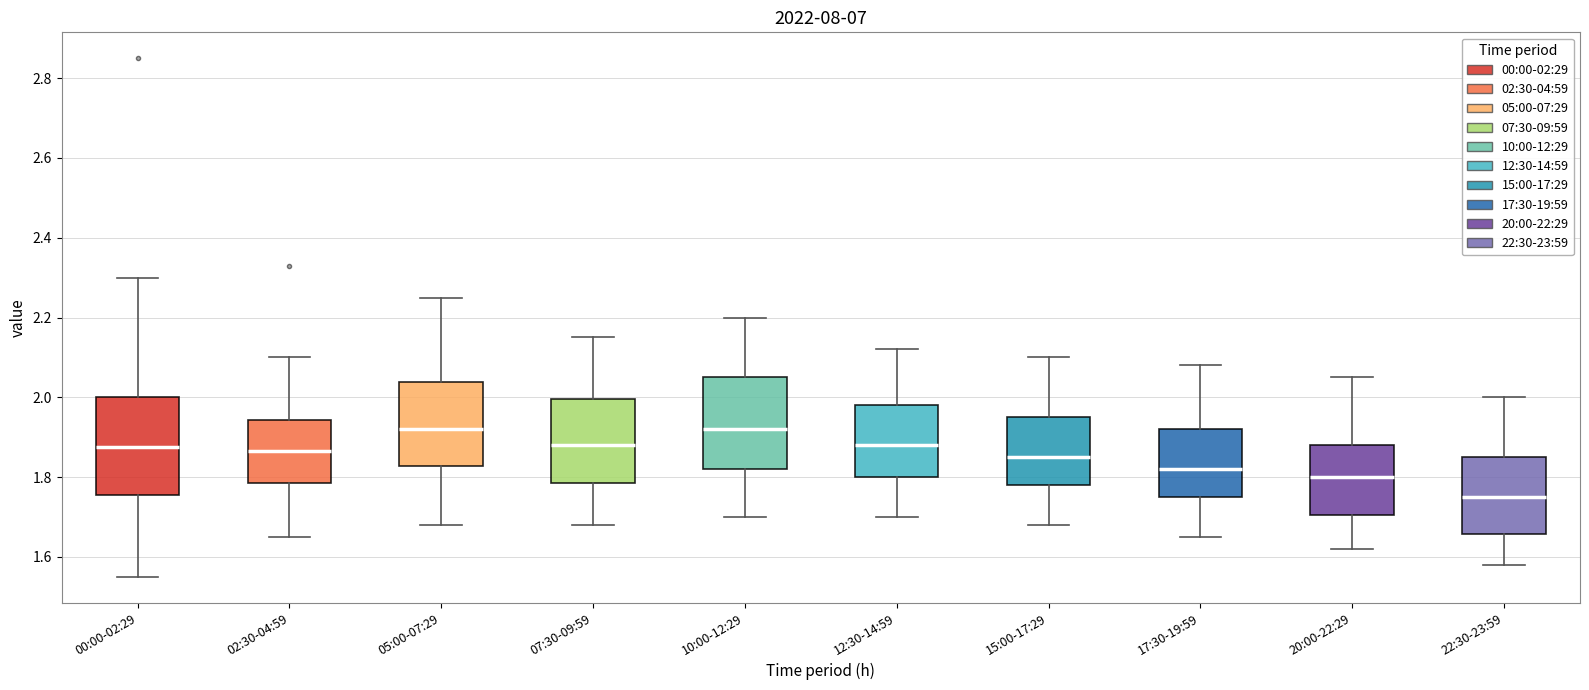

Reading left to right, transcribe this box plot: for each box, give where its median line is, the range the box spans, and where its two whiskers end, as read against the y-axis. The values are not printed on the chart, so give them approximately, as read against the axis.

00:00-02:29: median 1.88, box 1.76 to 2.00, whiskers 1.56 to 2.30
02:30-04:59: median 1.86, box 1.78 to 1.94, whiskers 1.66 to 2.10
05:00-07:29: median 1.92, box 1.82 to 2.04, whiskers 1.68 to 2.26
07:30-09:59: median 1.88, box 1.78 to 2.00, whiskers 1.68 to 2.16
10:00-12:29: median 1.92, box 1.82 to 2.06, whiskers 1.70 to 2.20
12:30-14:59: median 1.88, box 1.80 to 1.98, whiskers 1.70 to 2.12
15:00-17:29: median 1.86, box 1.78 to 1.96, whiskers 1.68 to 2.10
17:30-19:59: median 1.82, box 1.76 to 1.92, whiskers 1.66 to 2.08
20:00-22:29: median 1.80, box 1.70 to 1.88, whiskers 1.62 to 2.06
22:30-23:59: median 1.76, box 1.66 to 1.86, whiskers 1.58 to 2.00